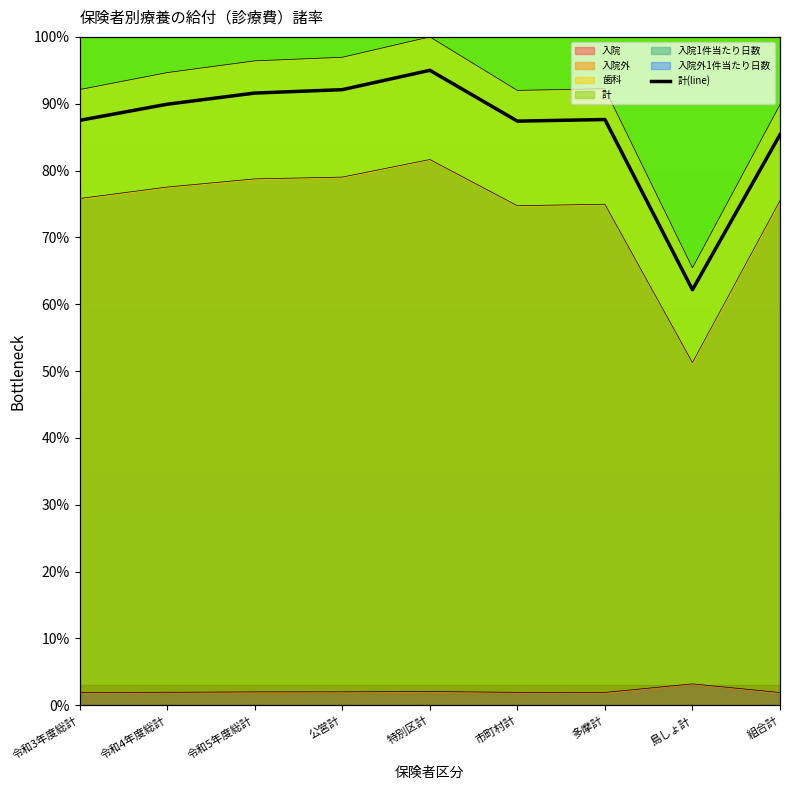

What is the smallest value displayed?

62.2